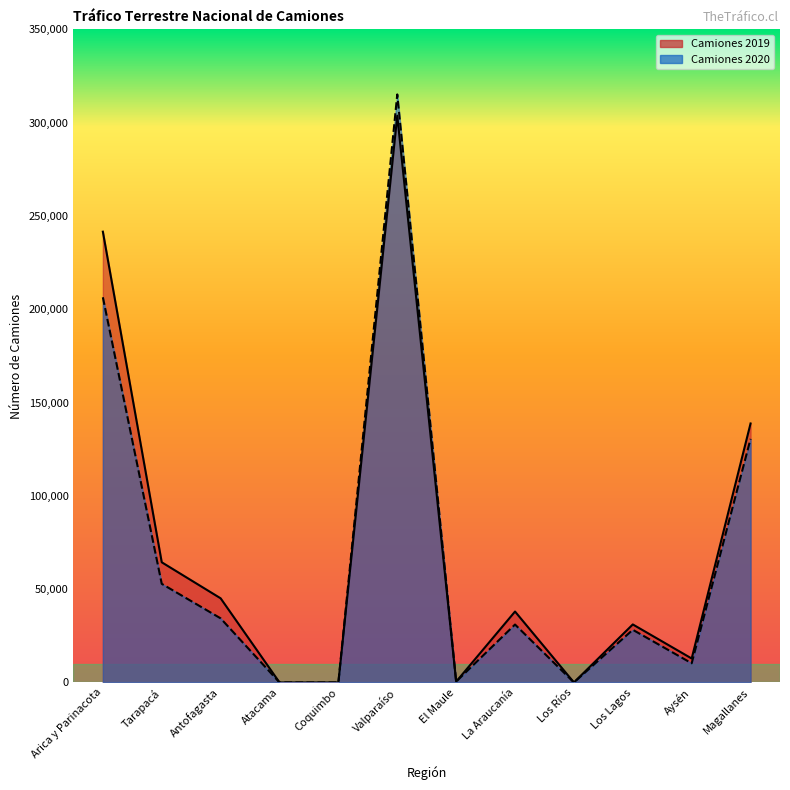

Which series has the largest total across all categories?

Camiones 2019